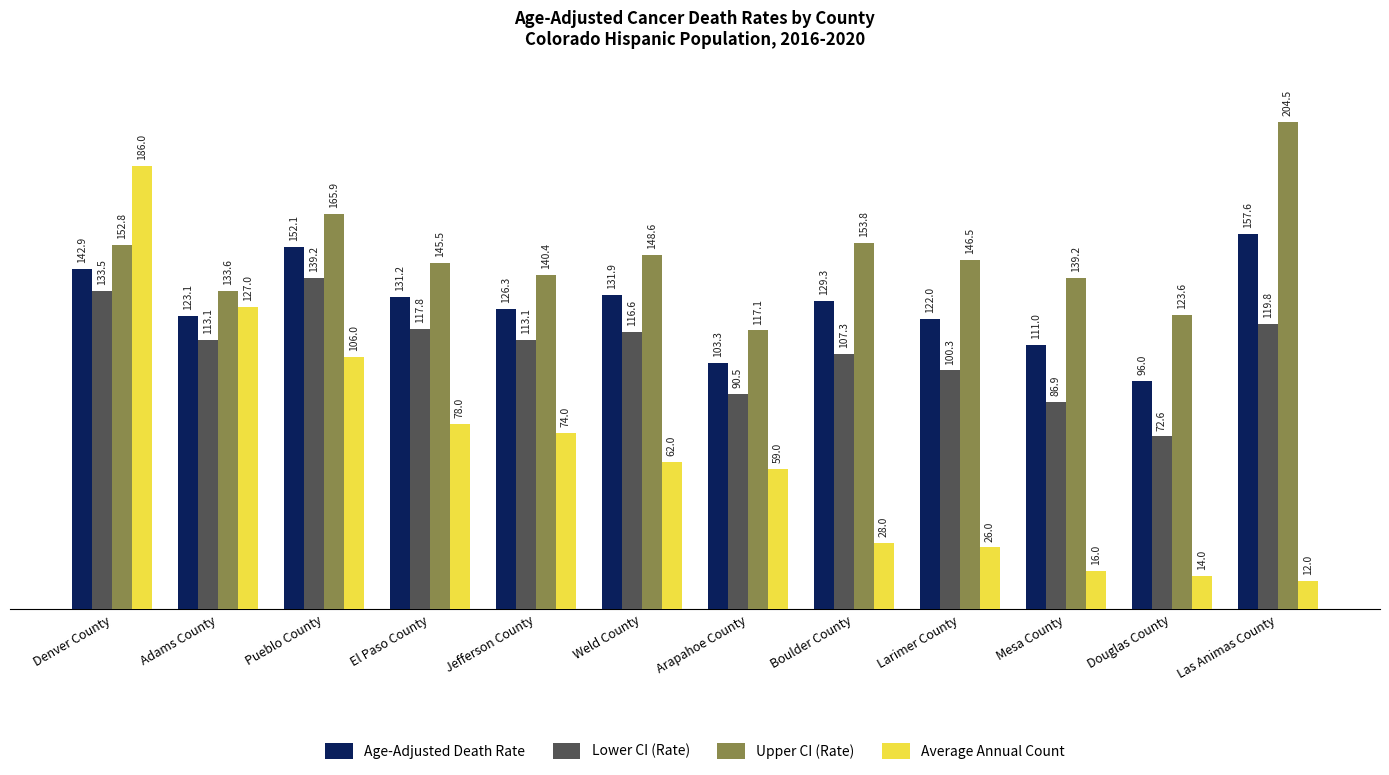

Is it true that Lower CI (Rate) equals 113.1 at Jefferson County?

True